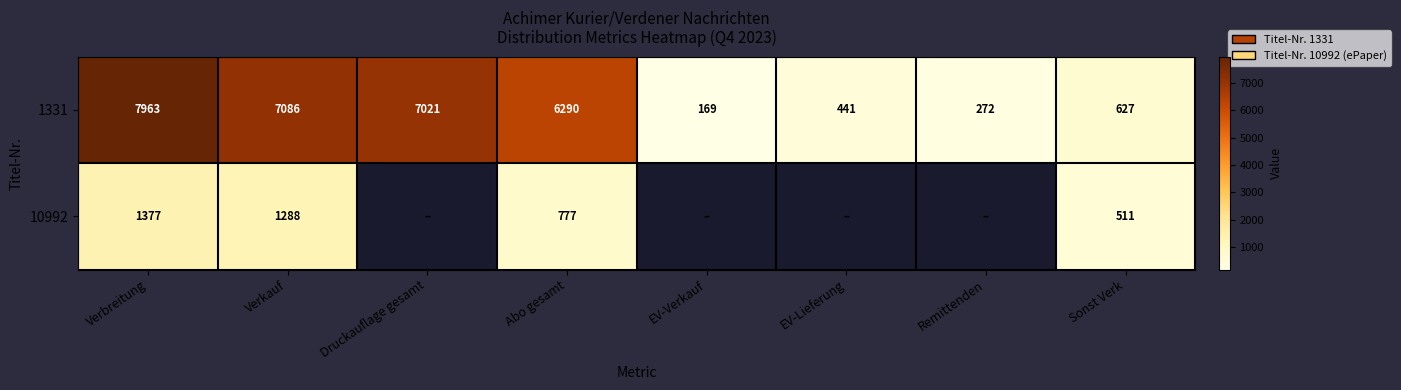

Rank the categories by 1331 value from lowest to highest.

EV-Verkauf, Remittenden, EV-Lieferung, Sonst Verk, Abo gesamt, Druckauflage gesamt, Verkauf, Verbreitung